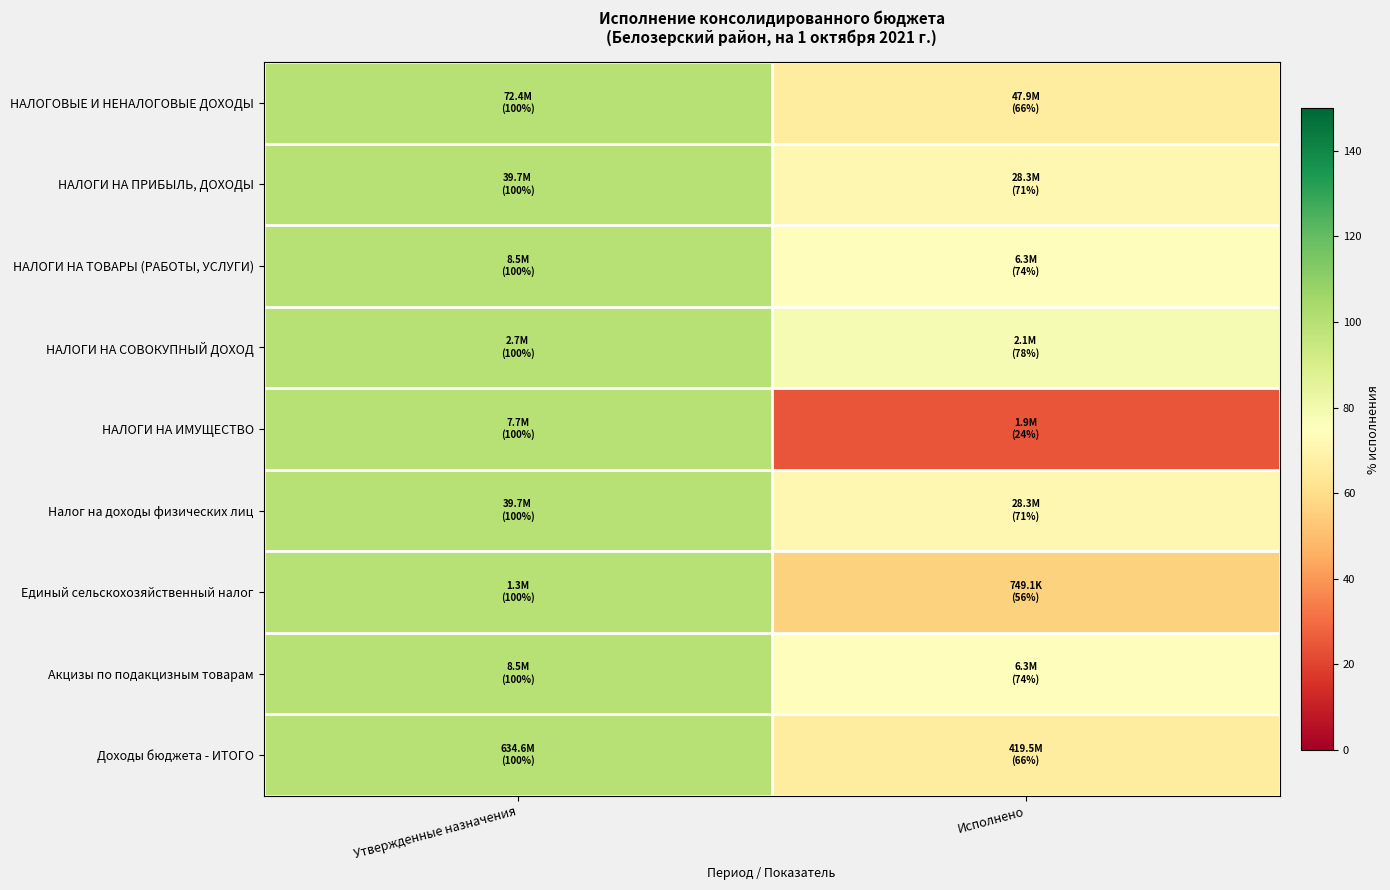

What is the maximum value shown in the chart?

100.0